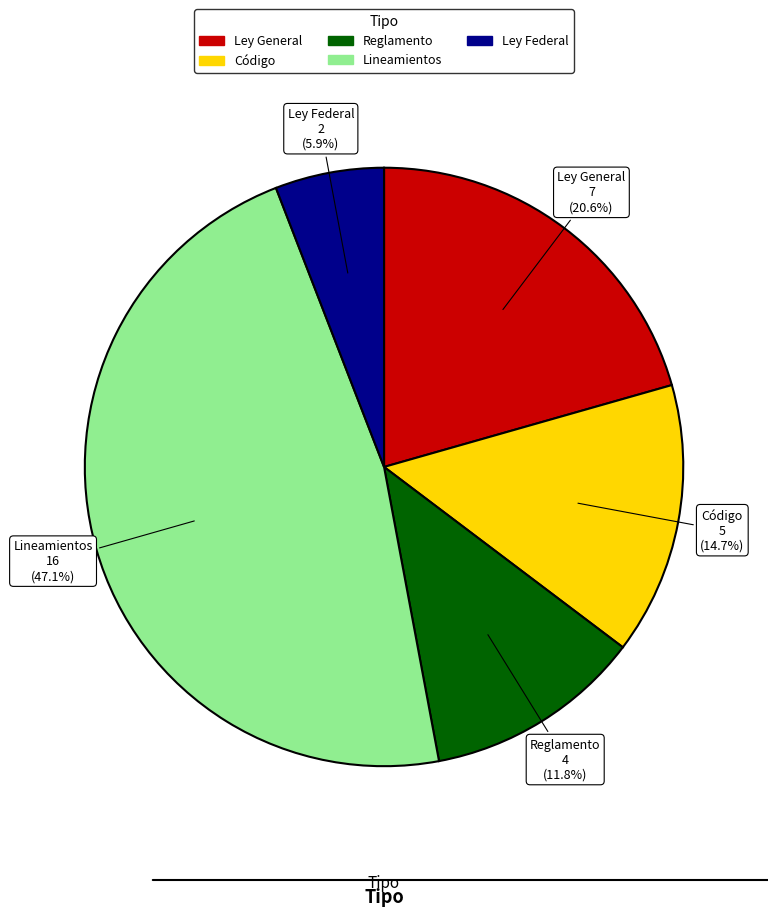

To the nearest percent, what is the difference between the Reglamento and Ley Federal slice percentages?

6%